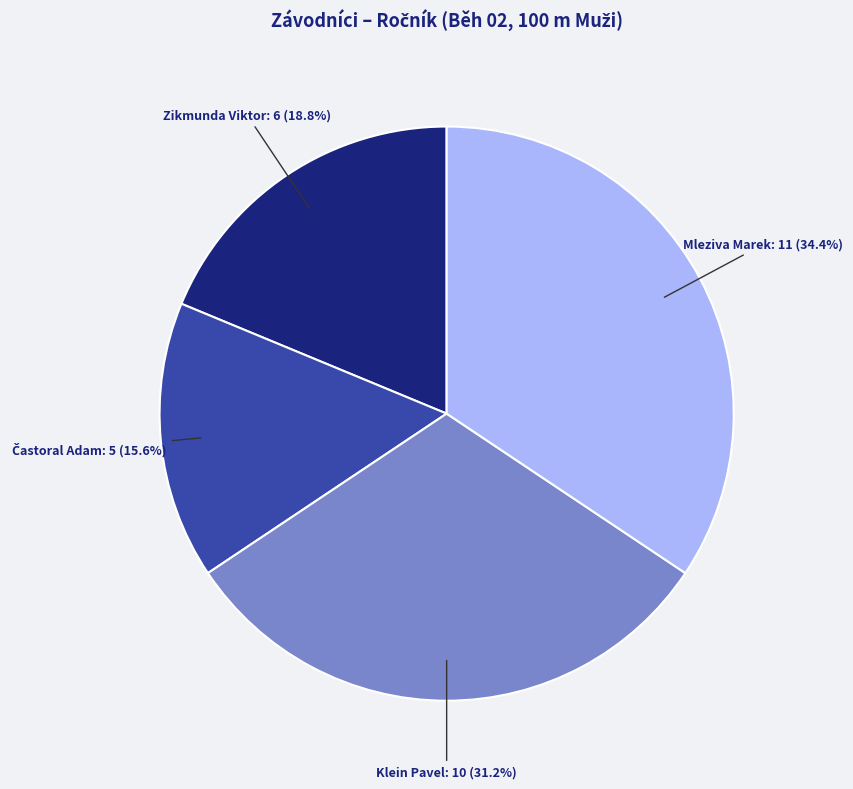

How much of the chart is everything except Klein Pavel?

68.8%